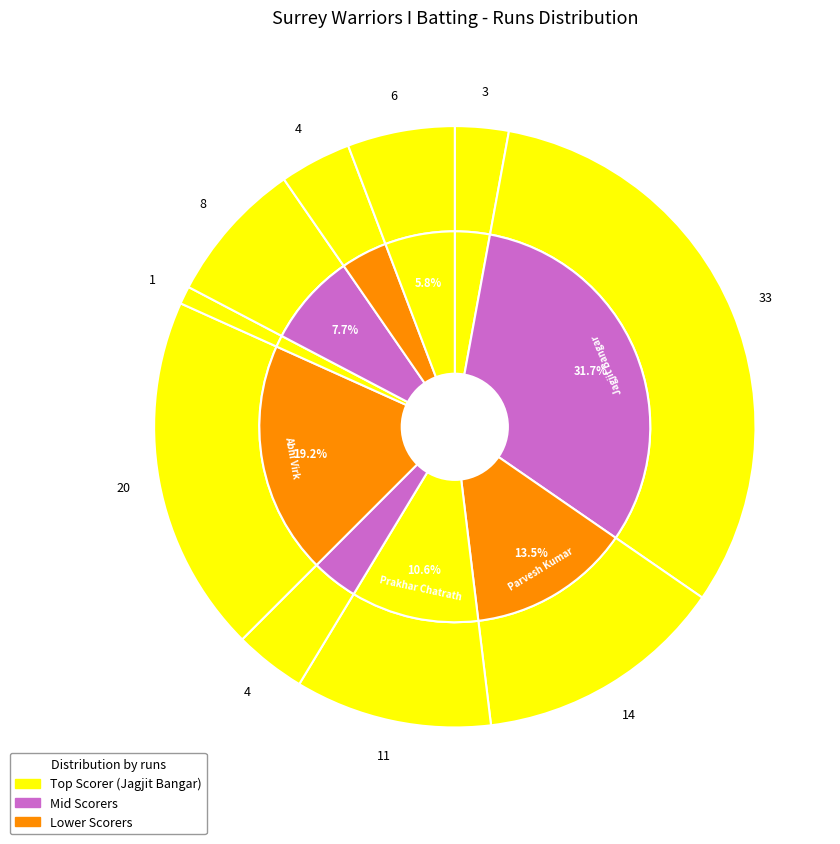

To the nearest percent, what percentage of the pie is Jagjit Bangar?

32%